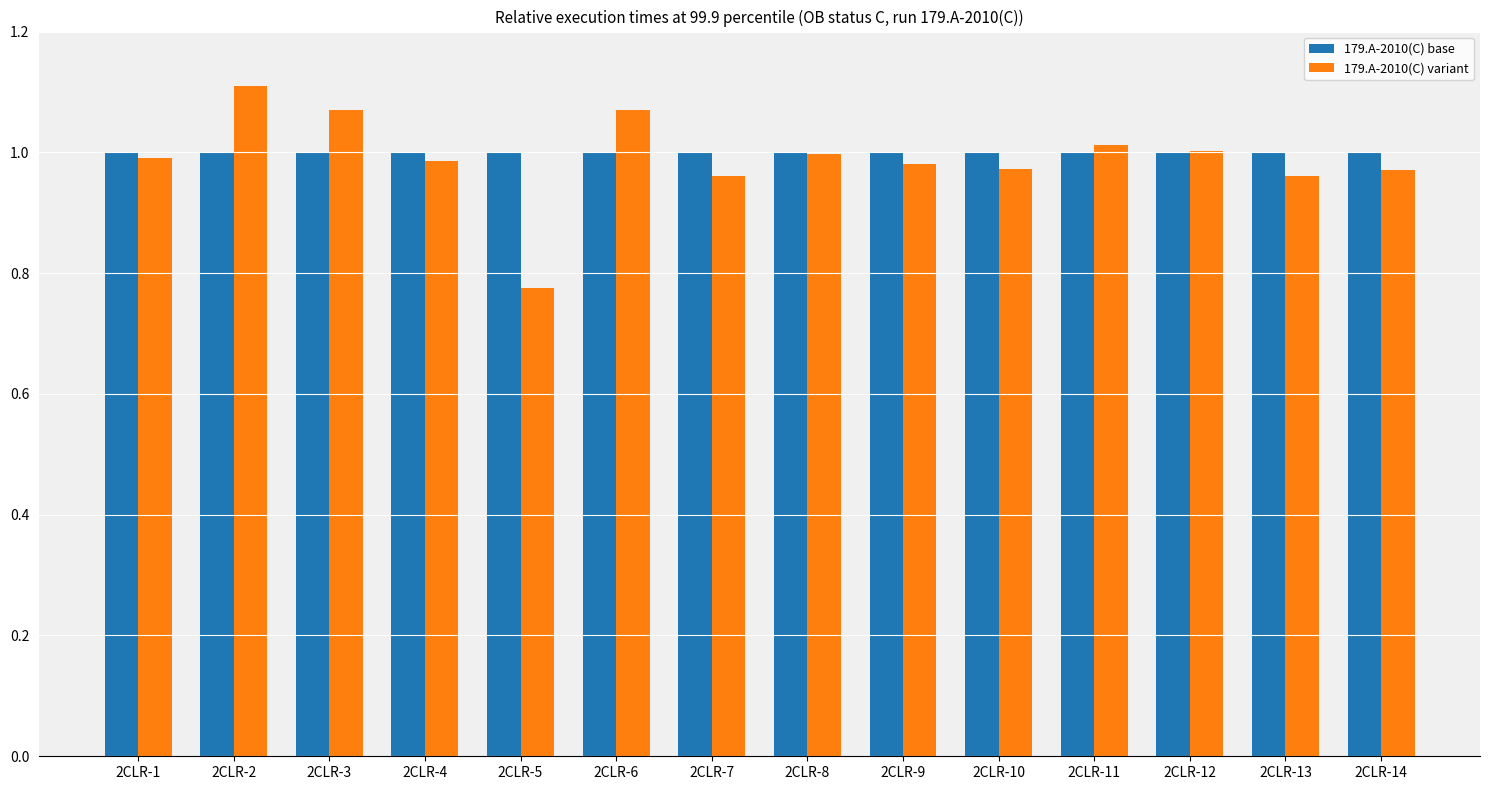

What are all the series names shown in the legend?

179.A-2010(C) base, 179.A-2010(C) variant